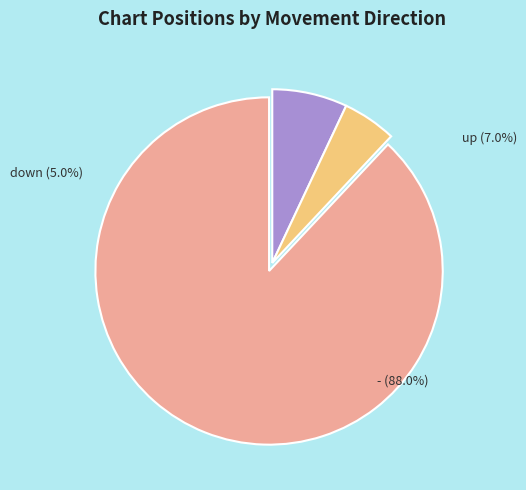

Which slice is the largest?

-